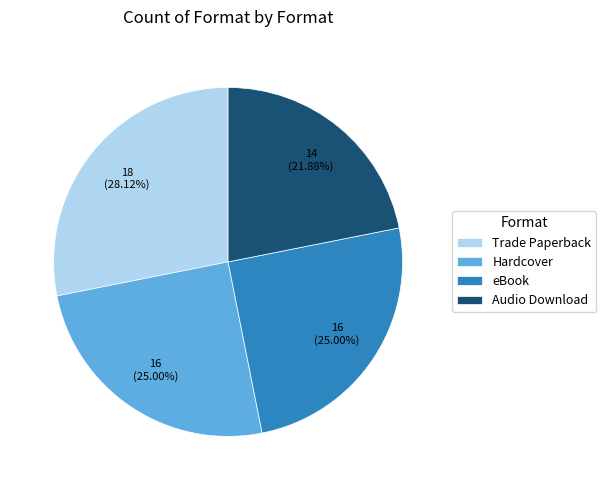

Is it true that Trade Paperback is 28% of the pie?

True